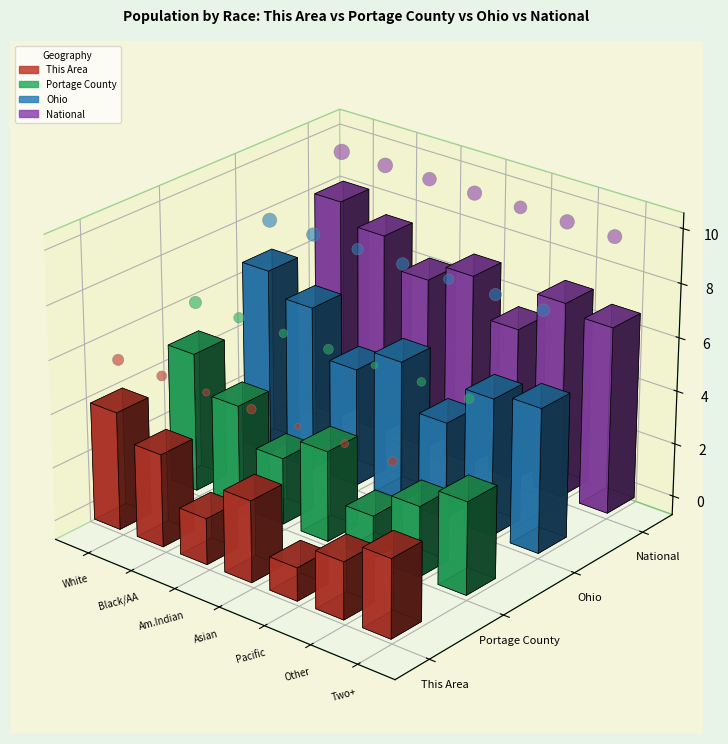

Is the value of This Area (dots) at Pacific greater than the value of Portage County (dots) at White?

No